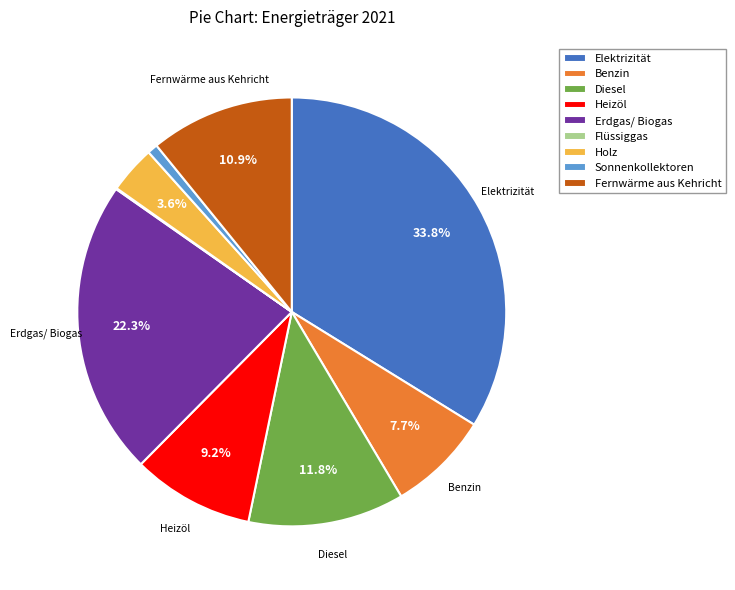

To the nearest percent, what is the average slice percentage?

11%